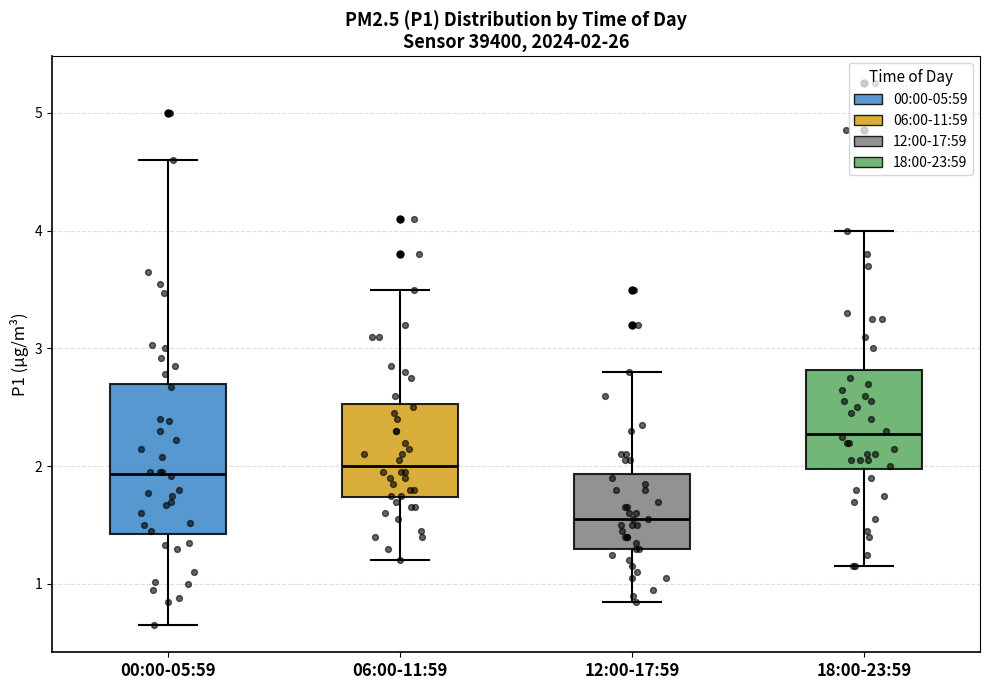

Which box is the tallest, from its lower edge to its upper edge?

00:00-05:59